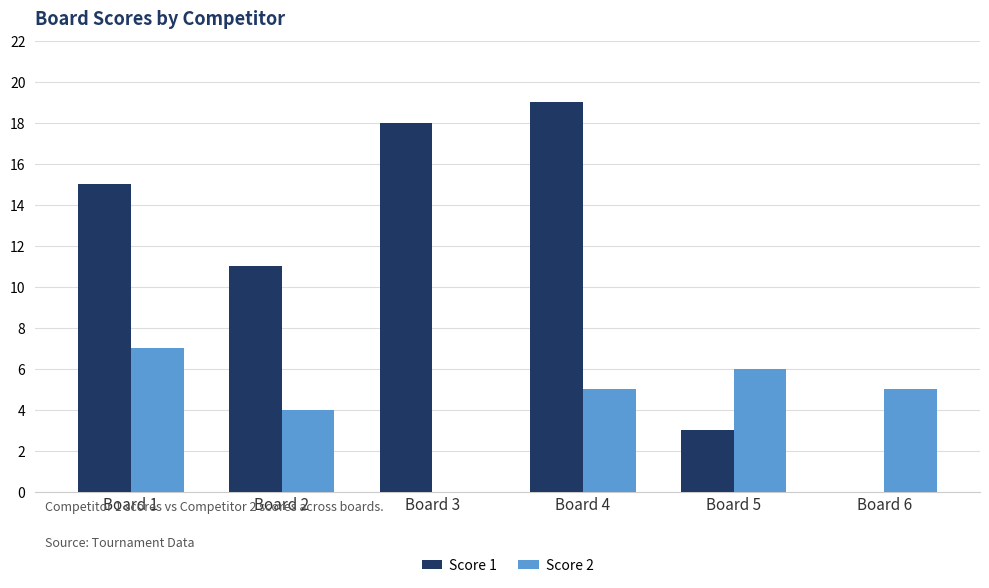

What is the sum of all Score 1 values?

66